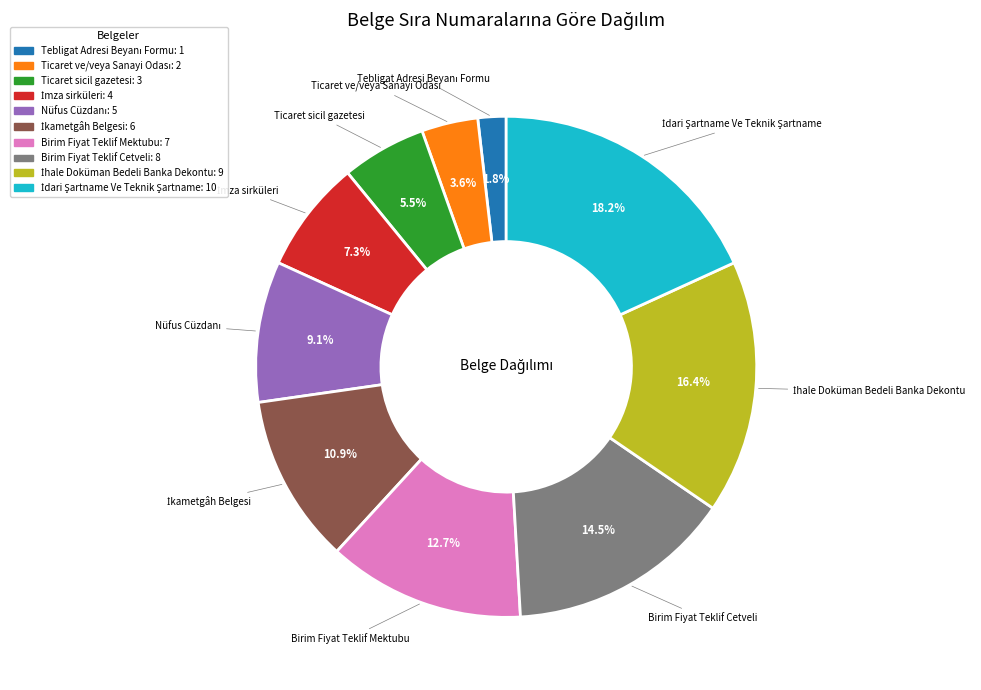

Does Birim Fiyat Teklif Mektubu account for over 50% of the chart?

No